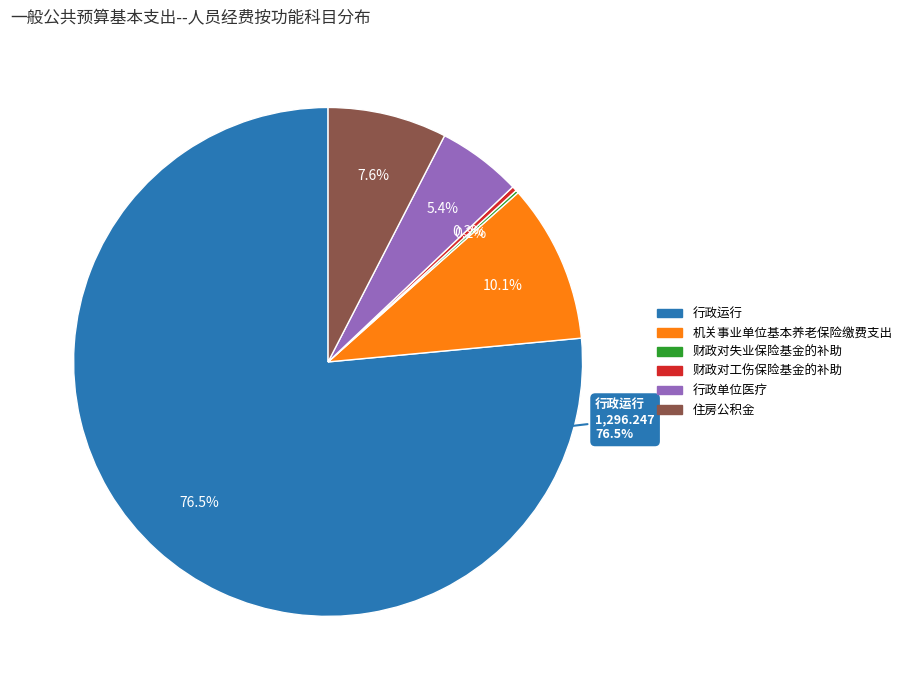

Count the number of slices in the pie.

6